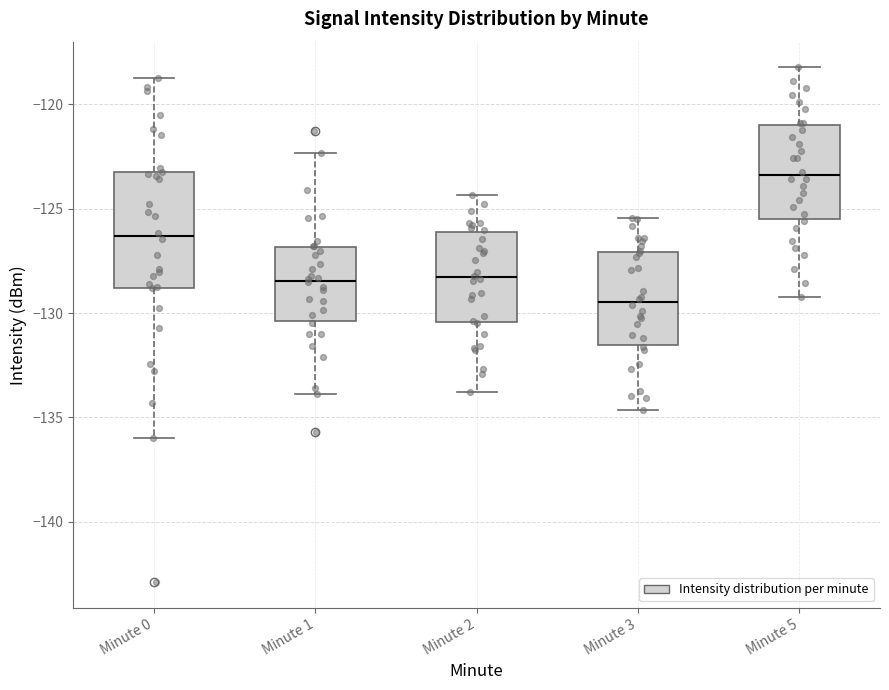

Where does the lower whisker of the box for Minute 3 end on the y-axis? The values are not printed on the chart, so give them approximately, as read against the axis.

-134.5